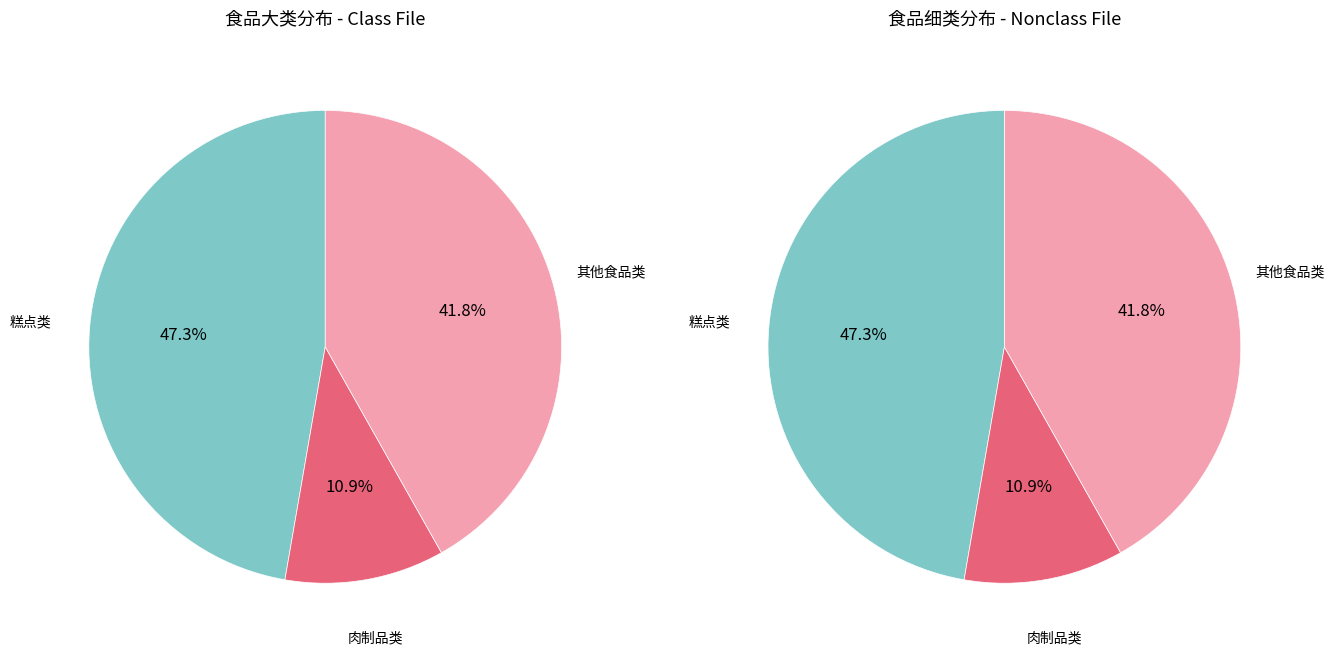

What is the largest slice in the pie chart?

糕点